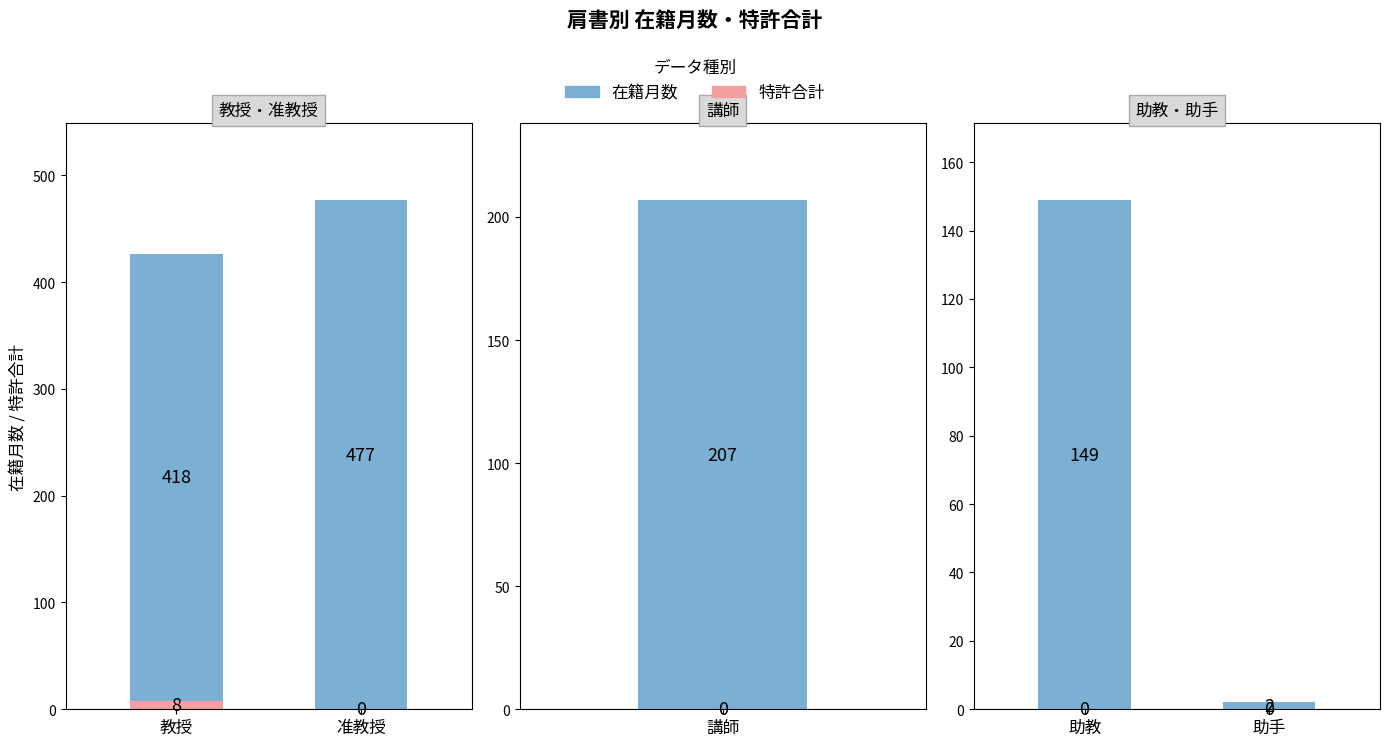

What position from the left is 教授?

1